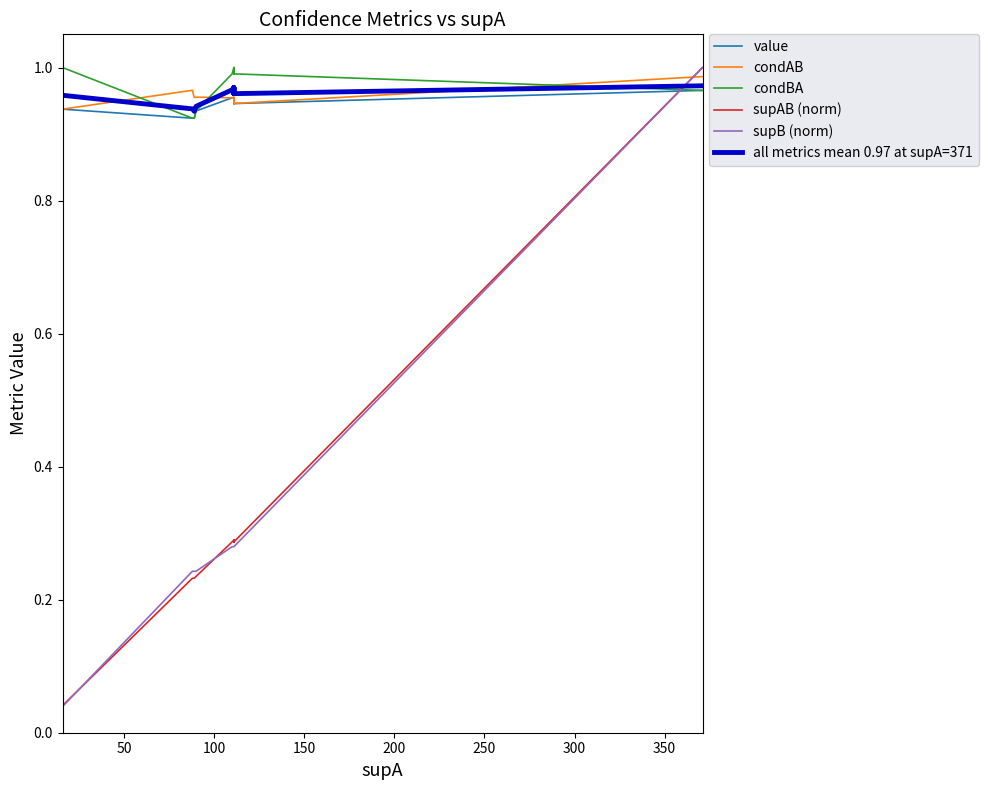

Which series has the largest total across all categories?

condBA